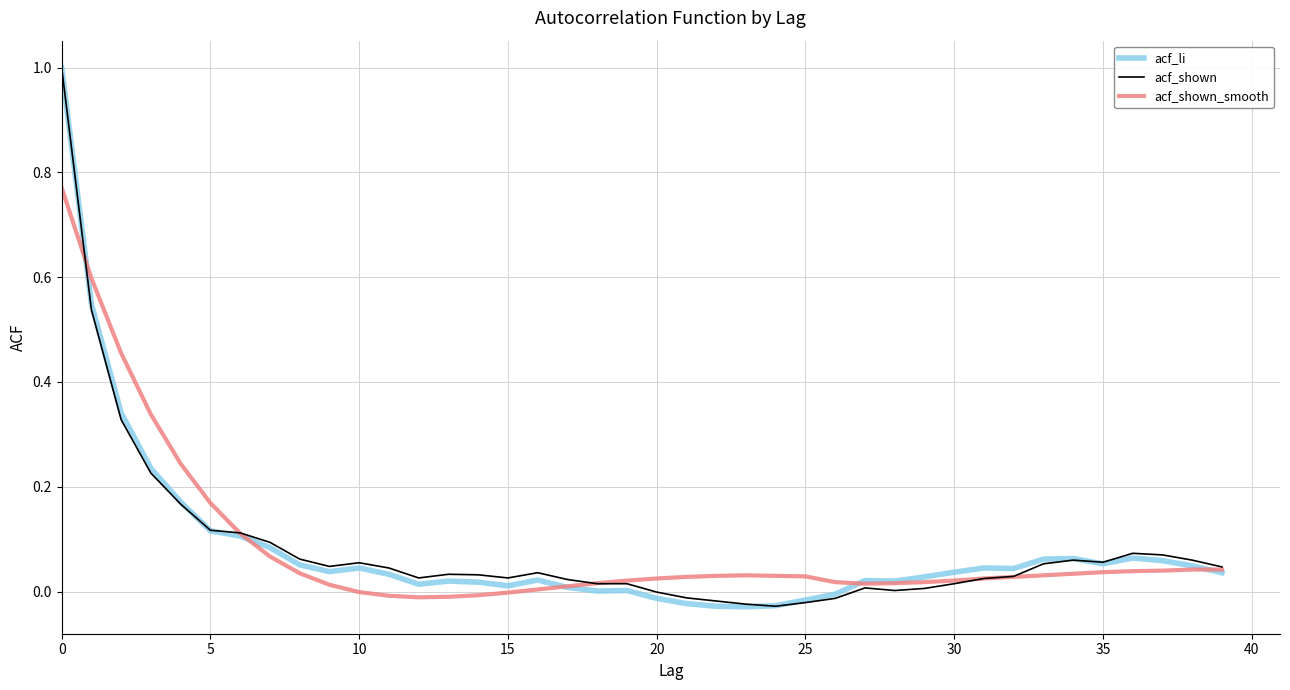

Which series has the largest total across all categories?

acf_shown_smooth